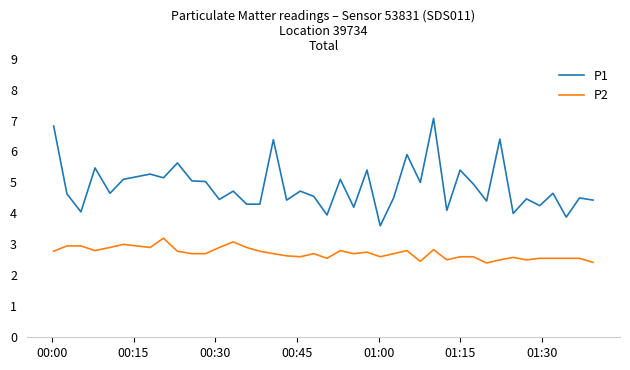

Is this an area chart (filled region under the line)?

No